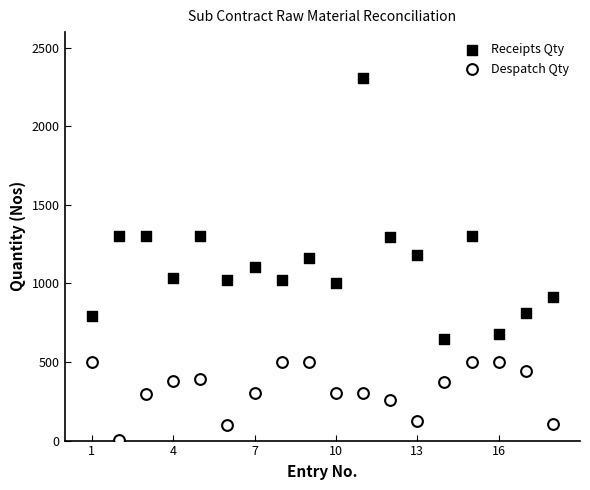

Which series has the widest spread of Y values?

Receipts Qty